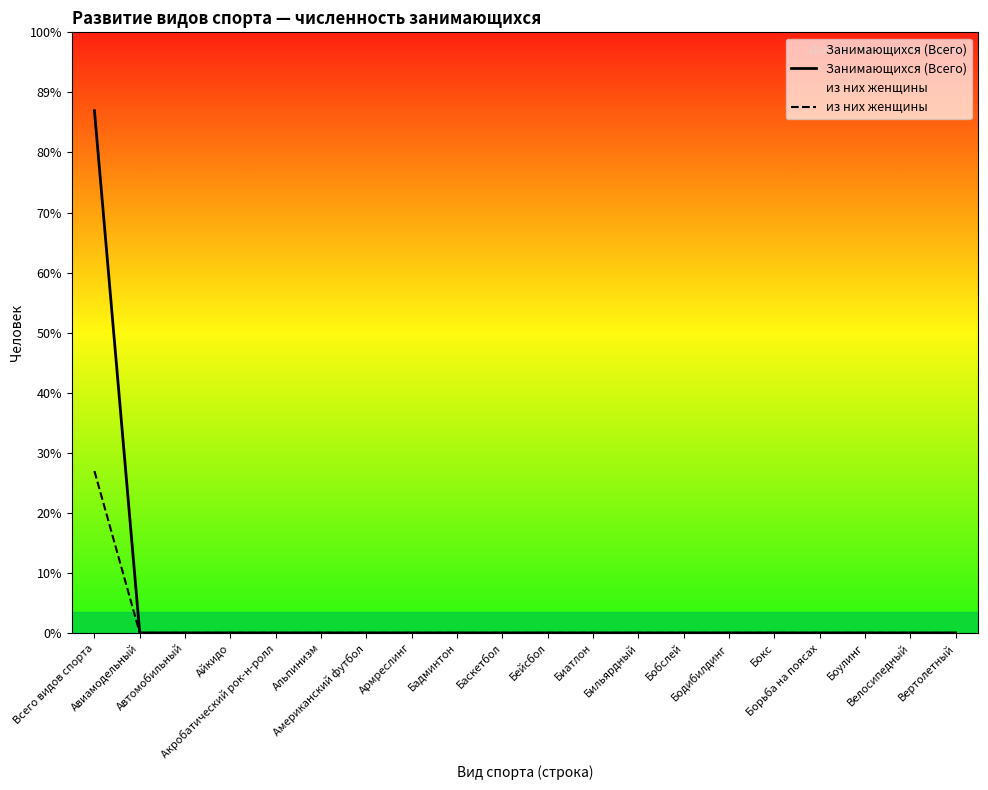

How many data points in Занимающихся (Всего) are above 0?

1